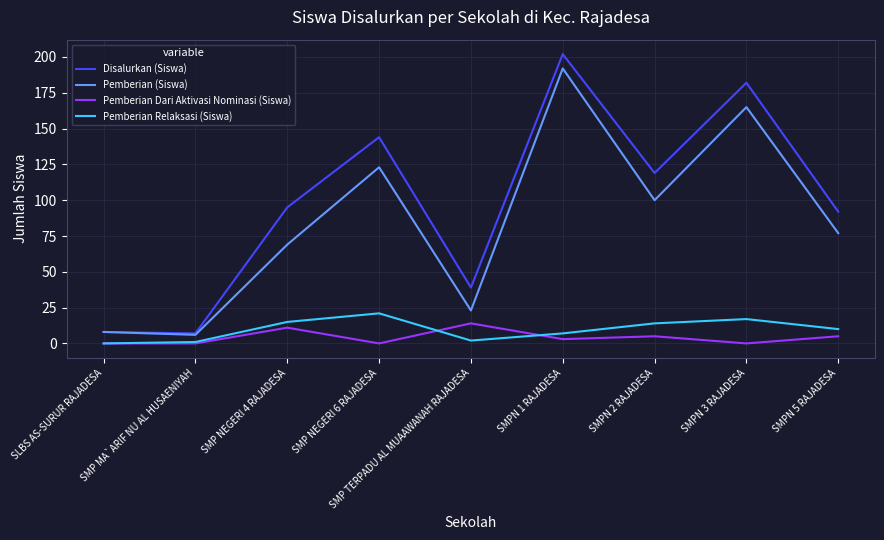

Does the chart have visible grid lines?

Yes